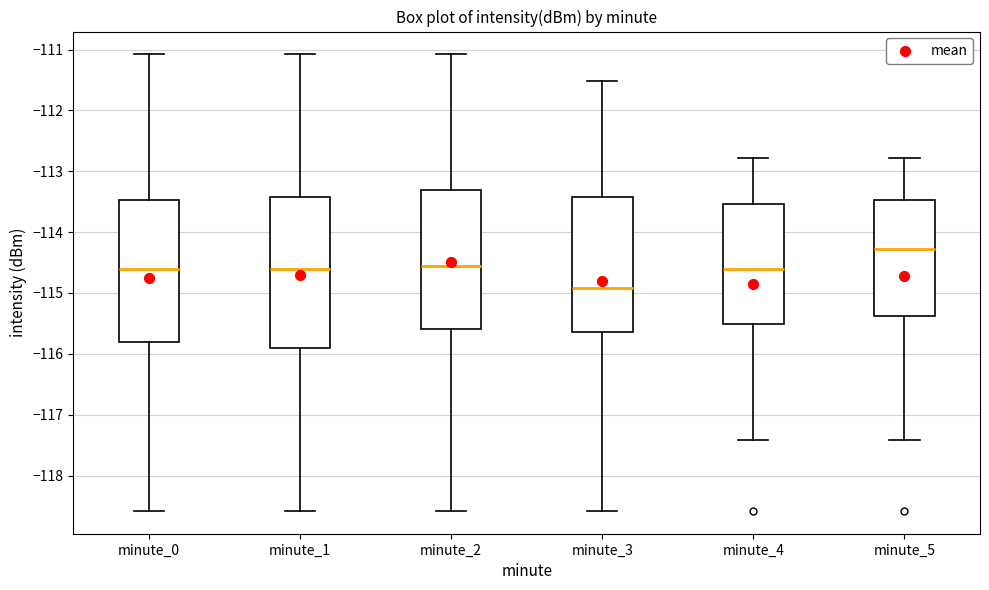

Reading left to right, transcribe this box plot: for each box, give where its median line is, the range the box spans, and where its two whiskers end, as read against the y-axis. The values are not printed on the chart, so give them approximately, as read against the axis.

minute_0: median -114.6, box -115.8 to -113.5, whiskers -118.6 to -111.1
minute_1: median -114.6, box -115.9 to -113.4, whiskers -118.6 to -111.1
minute_2: median -114.6, box -115.6 to -113.3, whiskers -118.6 to -111.1
minute_3: median -114.9, box -115.6 to -113.4, whiskers -118.6 to -111.5
minute_4: median -114.6, box -115.5 to -113.5, whiskers -117.4 to -112.8
minute_5: median -114.3, box -115.4 to -113.5, whiskers -117.4 to -112.8